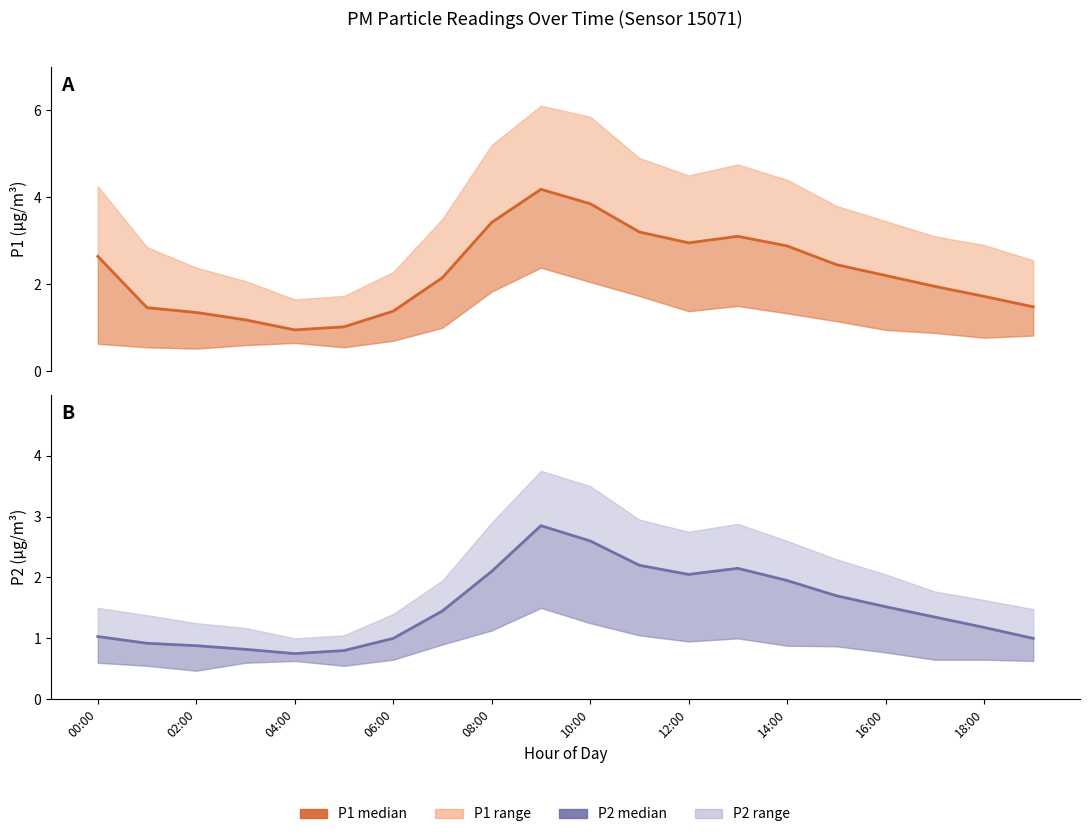

True or false: P2 (median) and P1 (median) intersect in this chart.

False